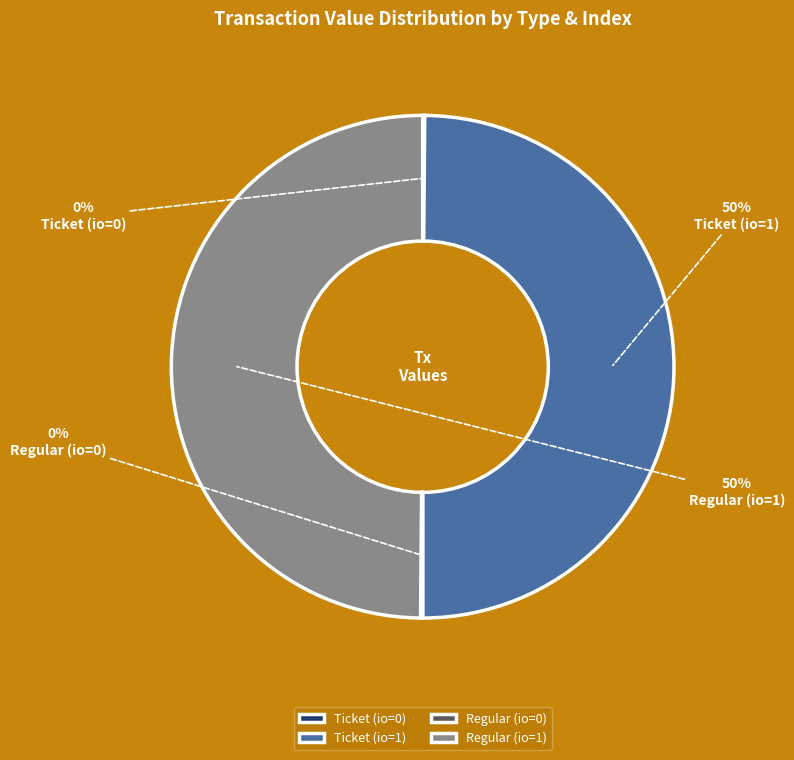

To the nearest percent, what is the combined percentage of Regular (io=1) and Ticket (io=1)?

100%